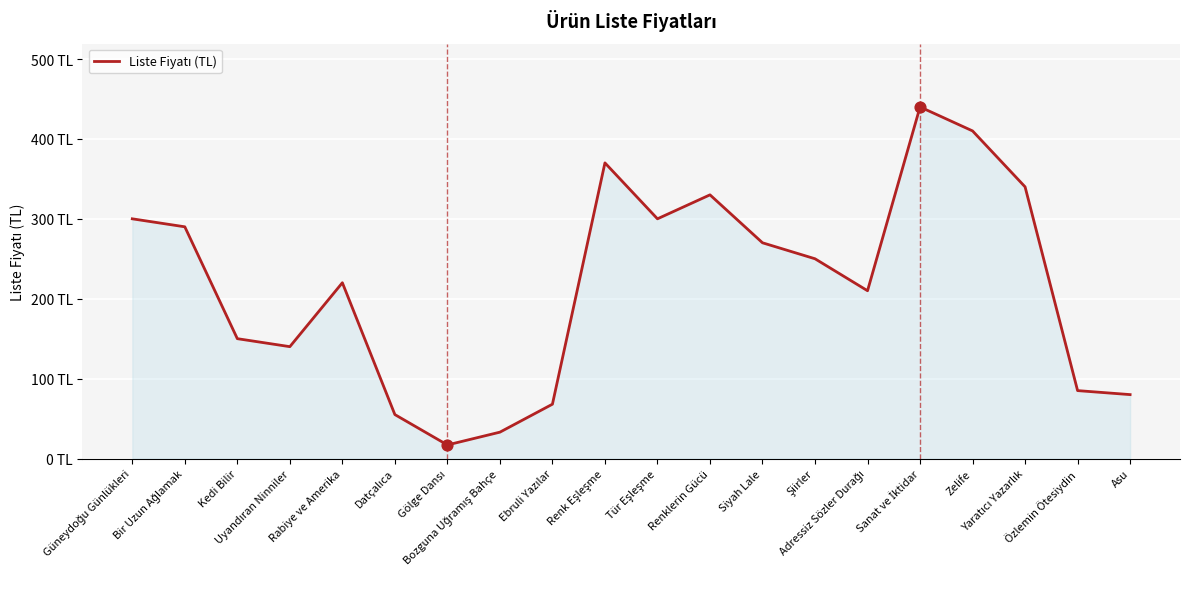

Is this an area chart (filled region under the line)?

Yes